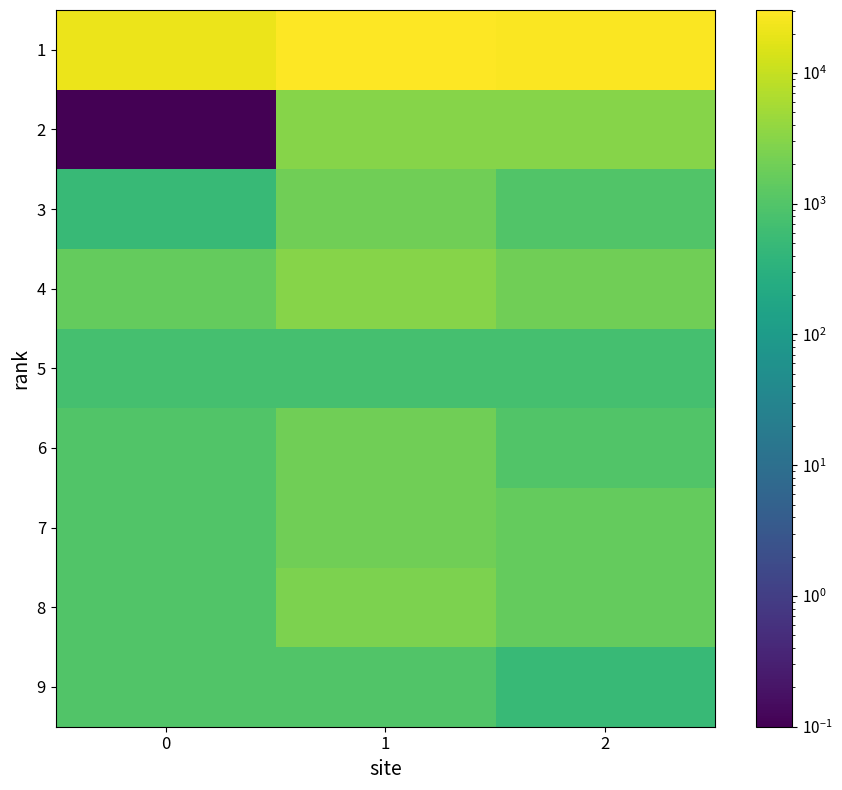

Reading left to right, extract all data points from this chart.

1: 0=21000.0	1=30290.0	2=28790.0
2: 0=0.1	1=3000.0	2=3000.0
3: 0=500.0	1=2000.0	2=1000.0
4: 0=1500.0	1=3000.0	2=2000.0
5: 0=750.0	1=750.0	2=750.0
6: 0=1000.0	1=2000.0	2=1000.0
7: 0=1000.0	1=2000.0	2=1500.0
8: 0=1000.0	1=2500.0	2=1500.0
9: 0=1000.0	1=1000.0	2=500.0